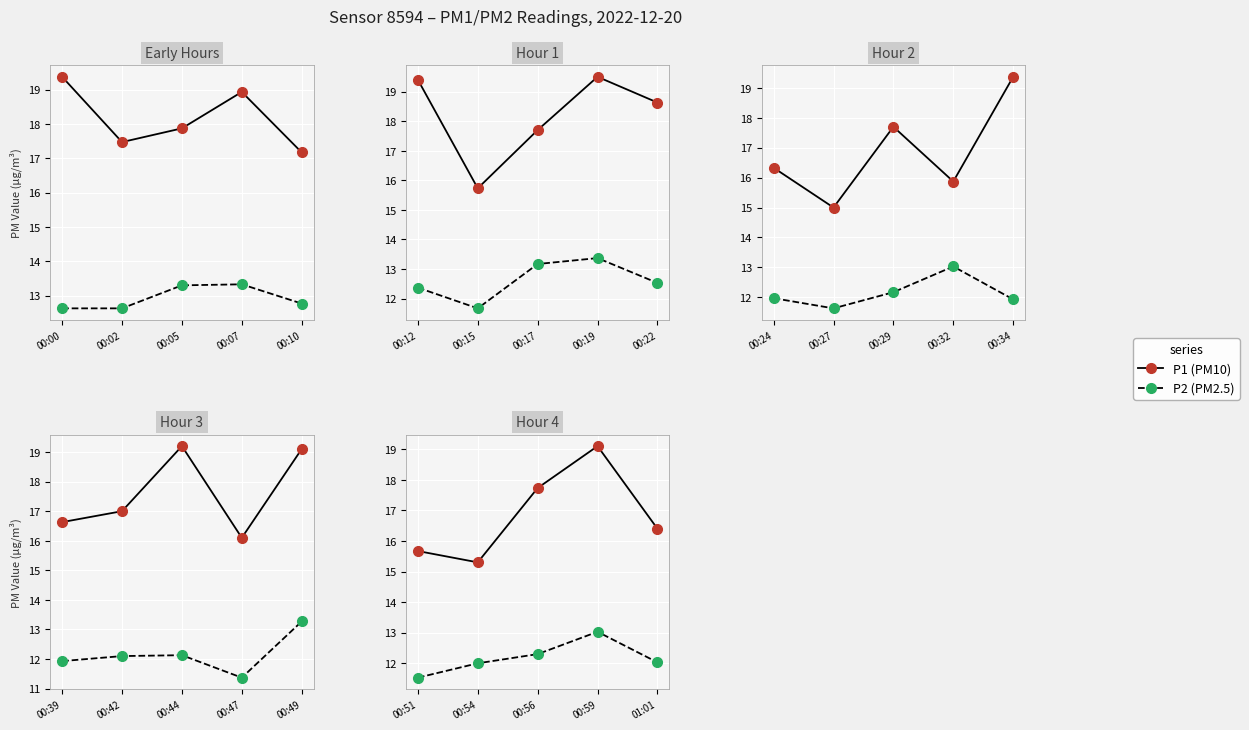

True or false: P1 and P2 cross at least once.

False